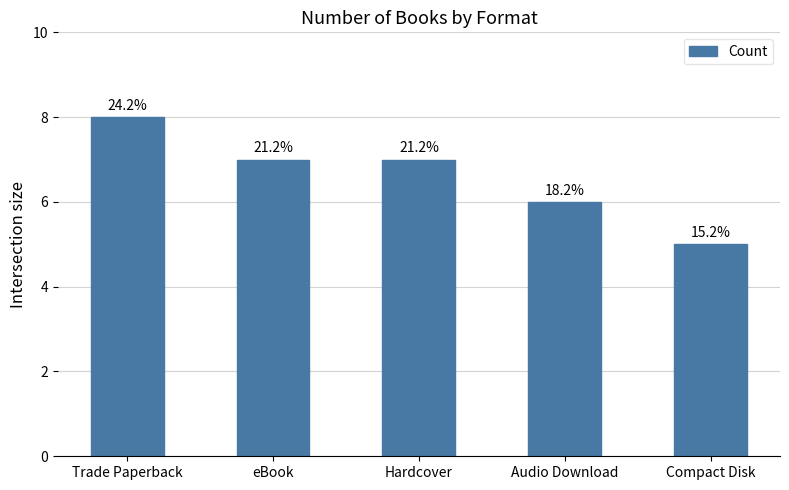

How many values are between 6 and 7?

3